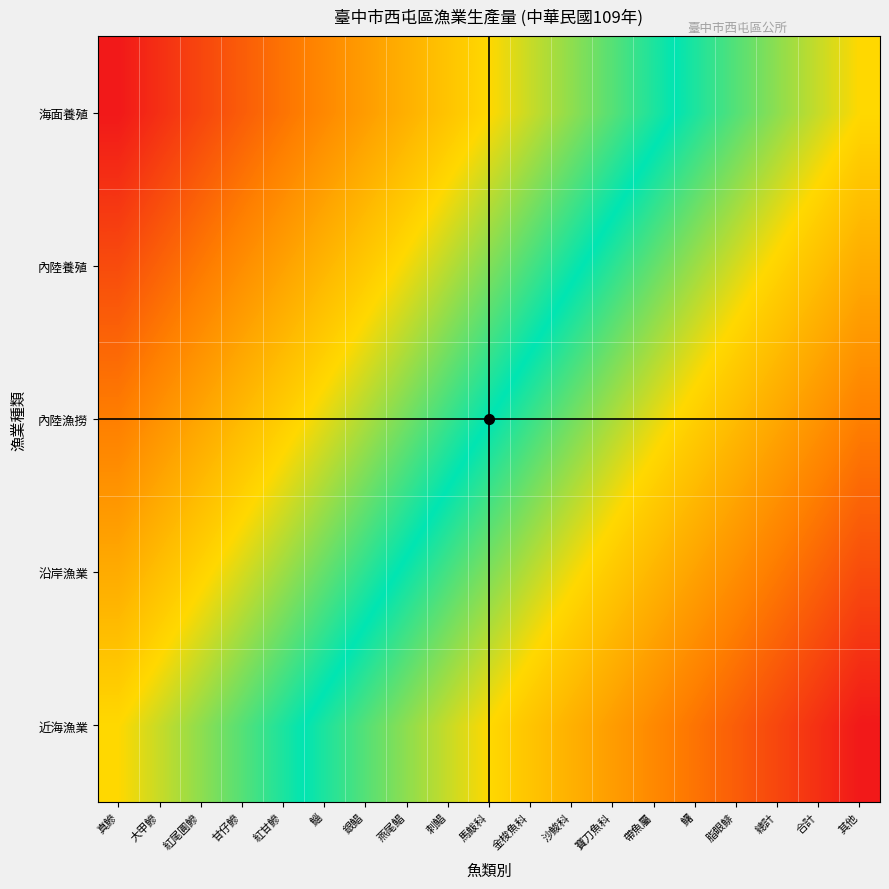

At how many categories does at least one series exceed 0?

19